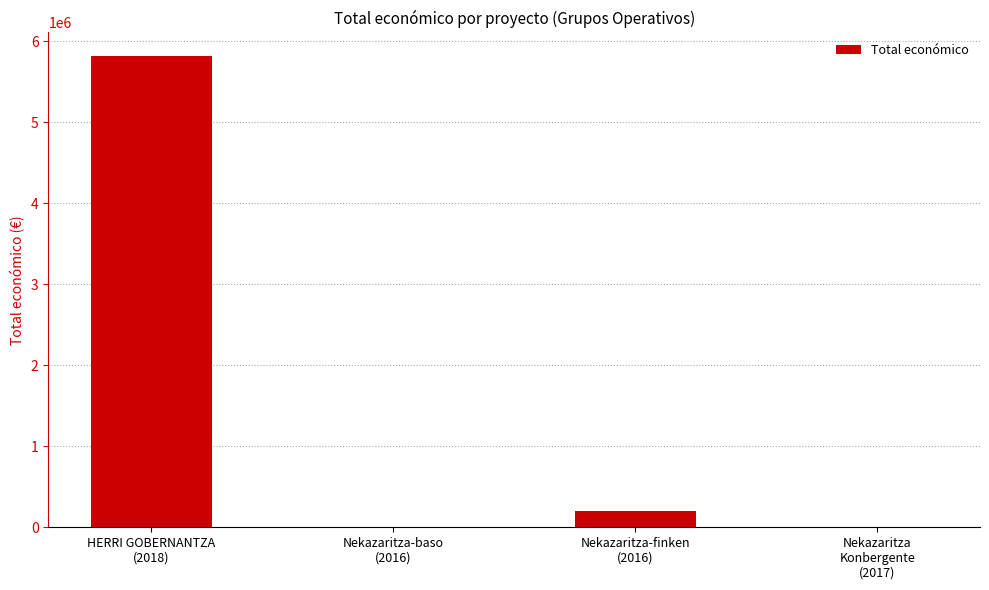

How many distinct data groups are displayed?

1